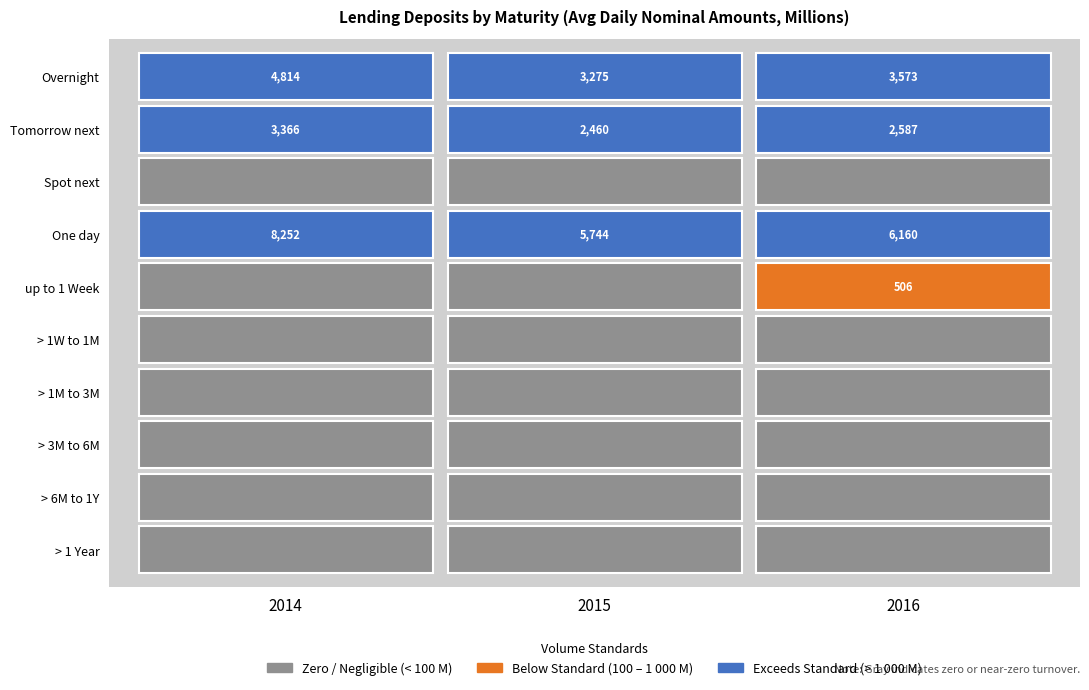

What is the sum of the > 1M to 3M values at 2016 and 2015?

2.2